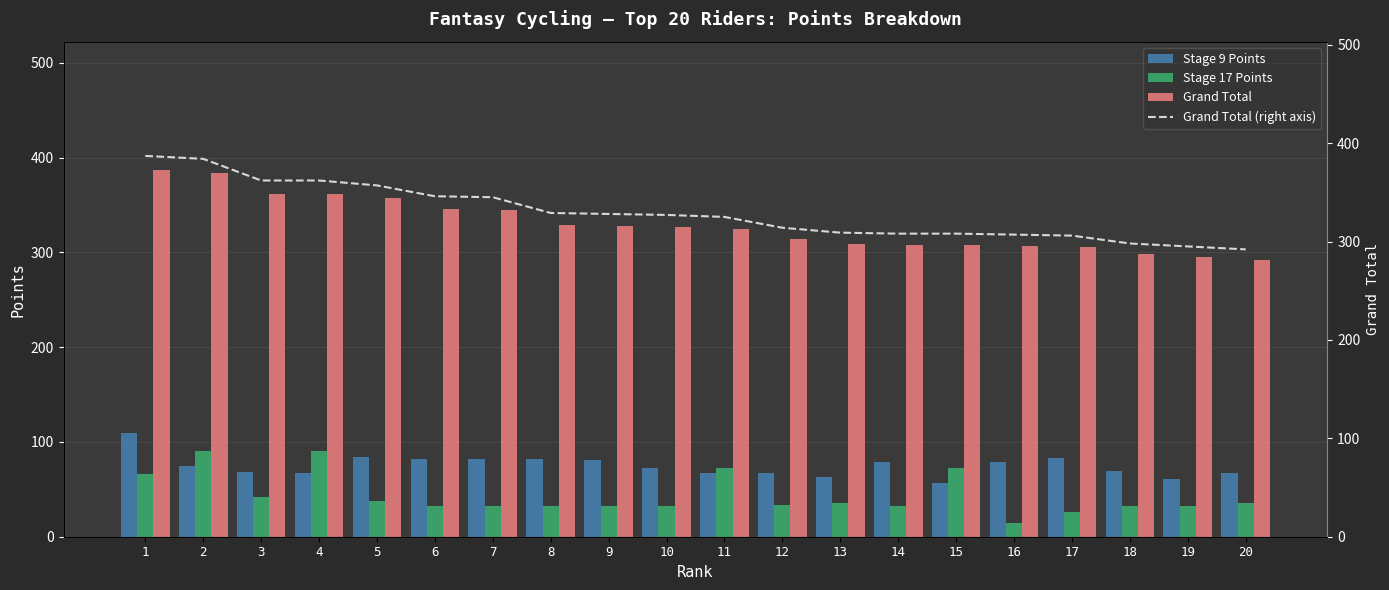

What is the value of the Stage 9 Points bar at the 1st from the left?

109